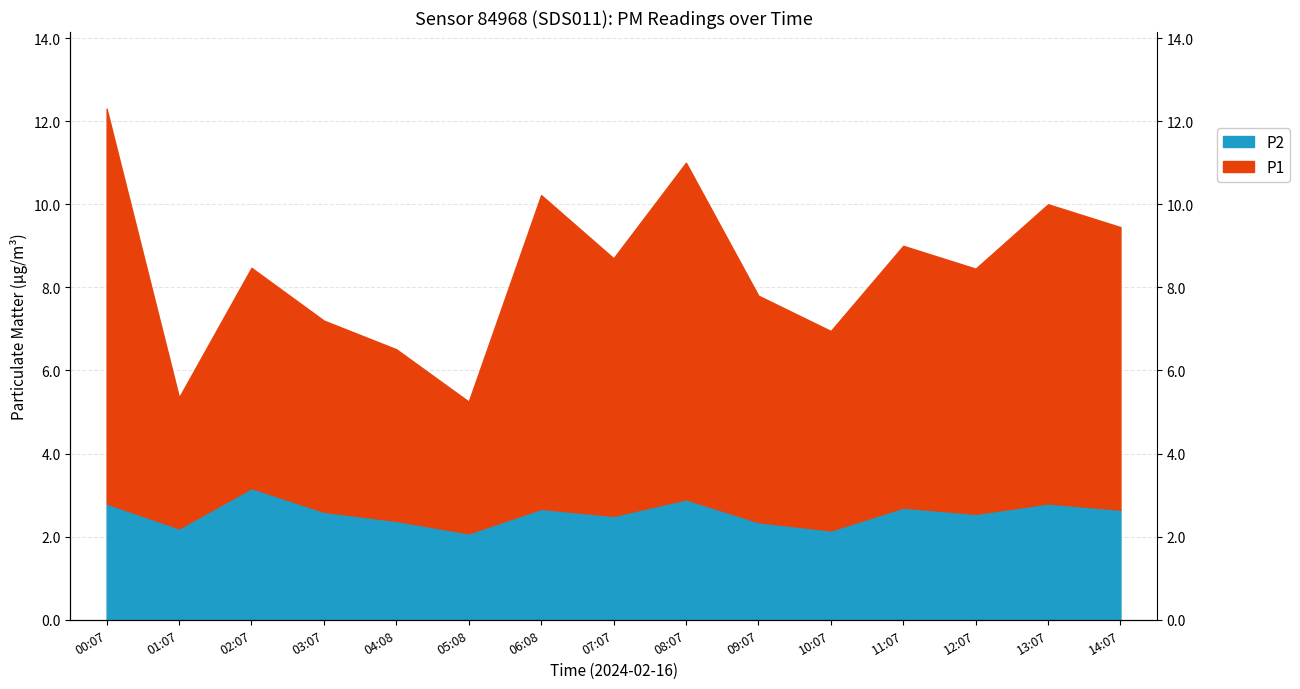

What are all the series names shown in the legend?

P1, P2